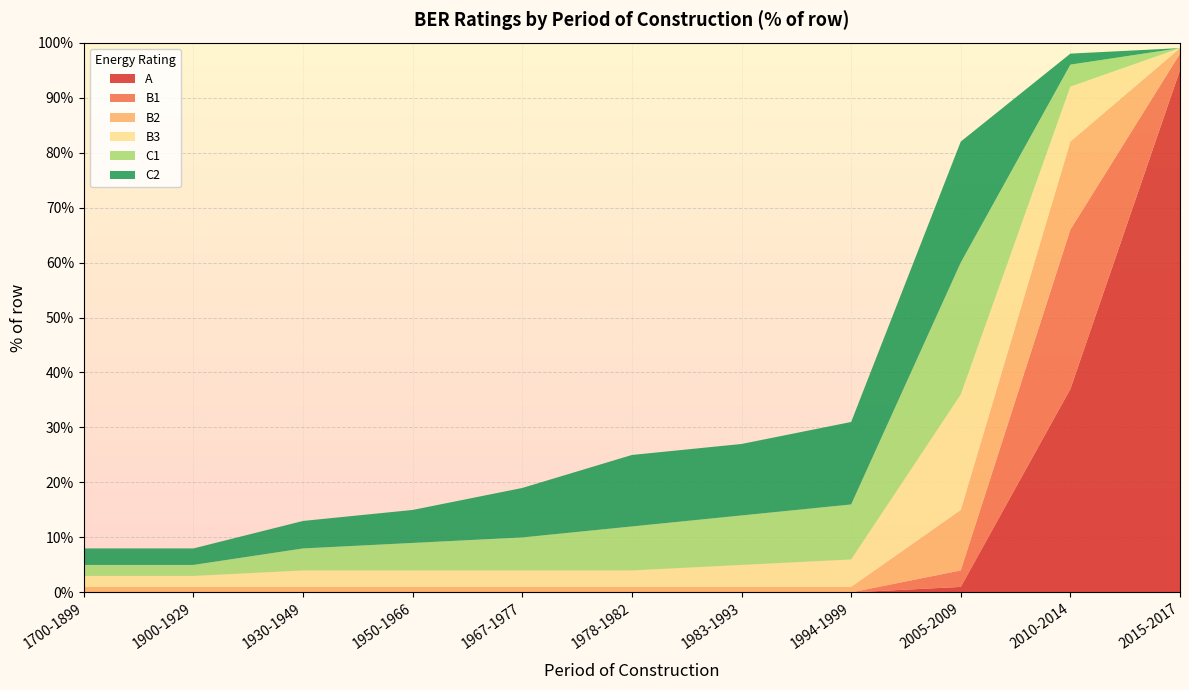

Reading left to right, transcribe all the data shown in this chart.

A: 0	0	0	0	0	0	0	0	1	37	95
B1: 0	0	0	0	0	0	0	0	3	29	3
B2: 1	1	1	1	1	1	1	1	11	16	1
B3: 2	2	3	3	3	3	4	5	21	10	0
C1: 2	2	4	5	6	8	9	10	24	4	0
C2: 3	3	5	6	9	13	13	15	22	2	0